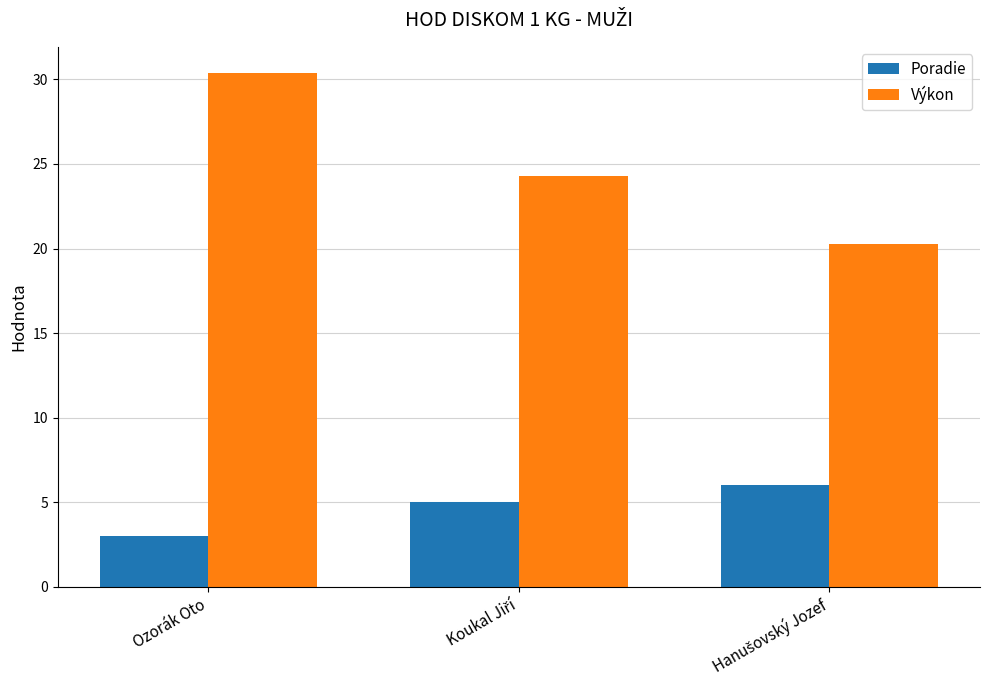

What is the maximum value shown in the chart?

30.4